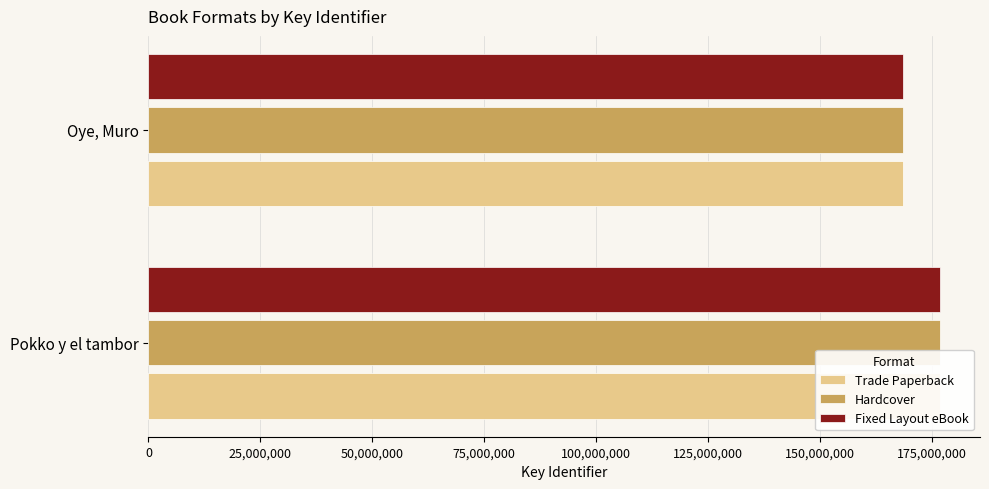

Reading left to right, what are all the values shown in this chart?

Trade Paperback: 176861388	168562254
Hardcover: 176861388	168562254
Fixed Layout eBook: 176861388	168562254